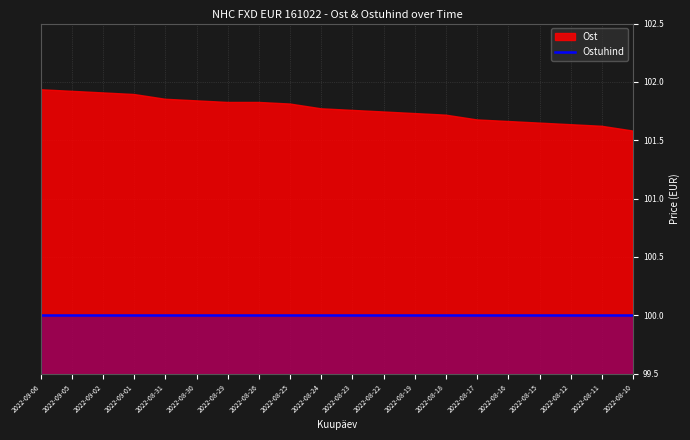

What is the label of the 7th point from the left?

2022-08-29